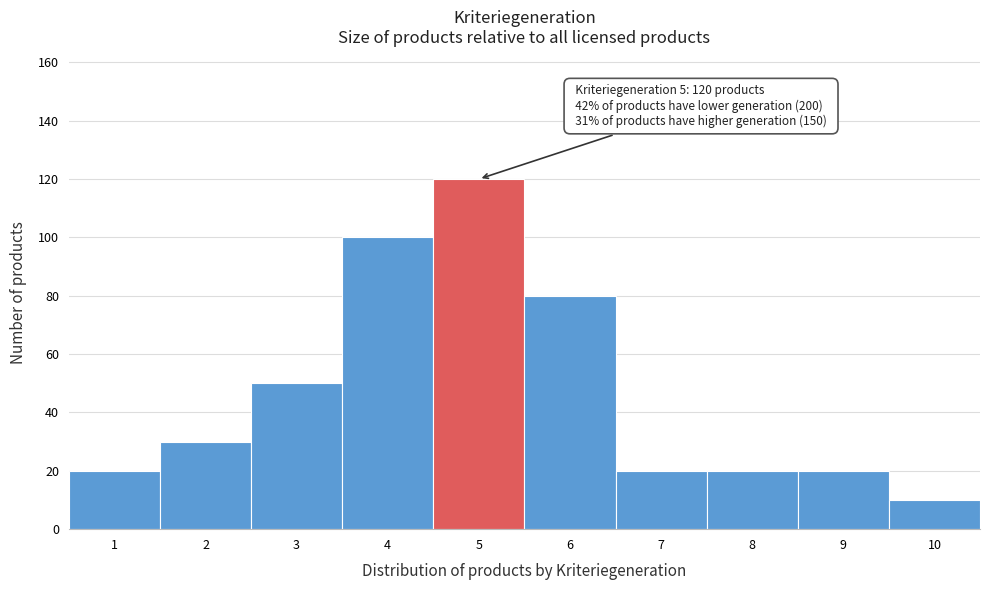

Over which range of the x-axis is the bar tallest?

4.5 to 5.5